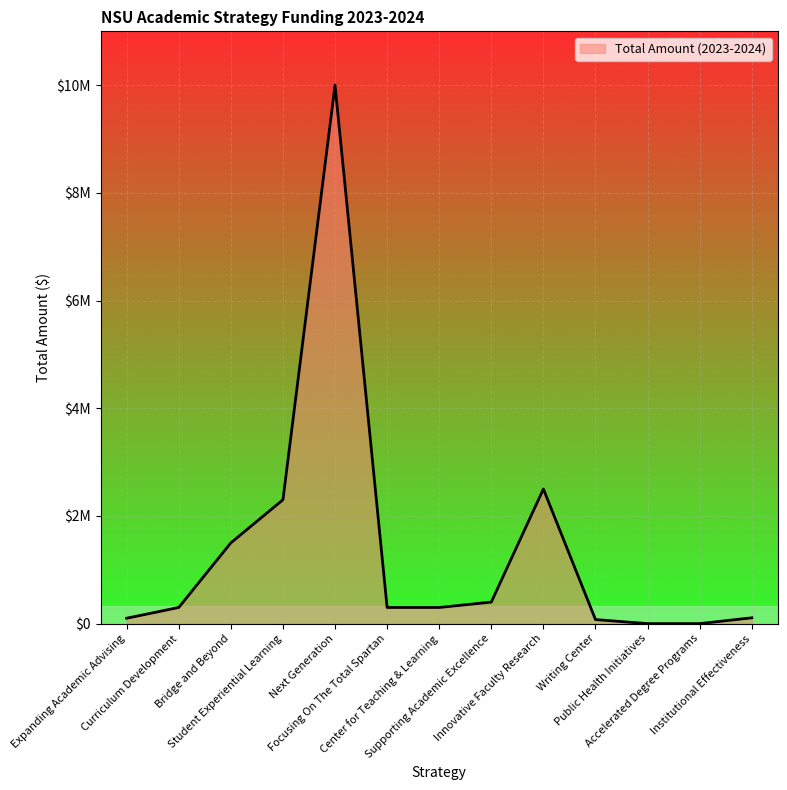

Does the chart have visible grid lines?

Yes